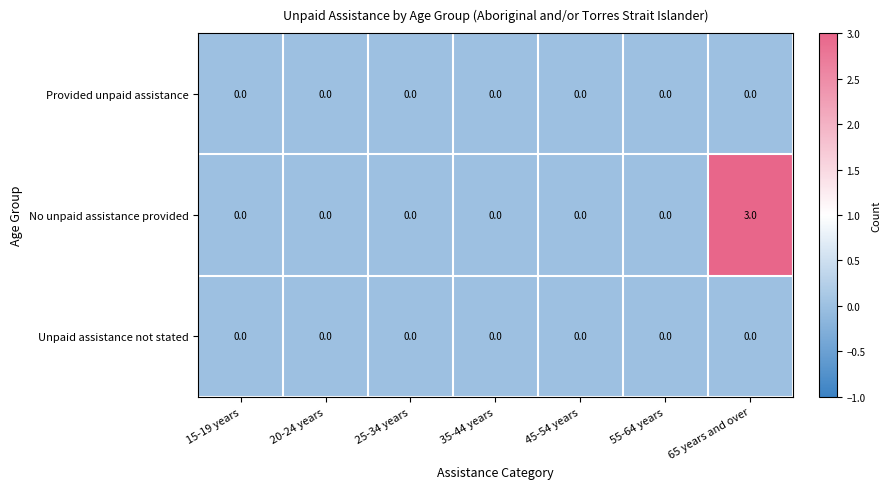

The No unpaid assistance provided series shows 0 at 45-54 years. True or false?

True